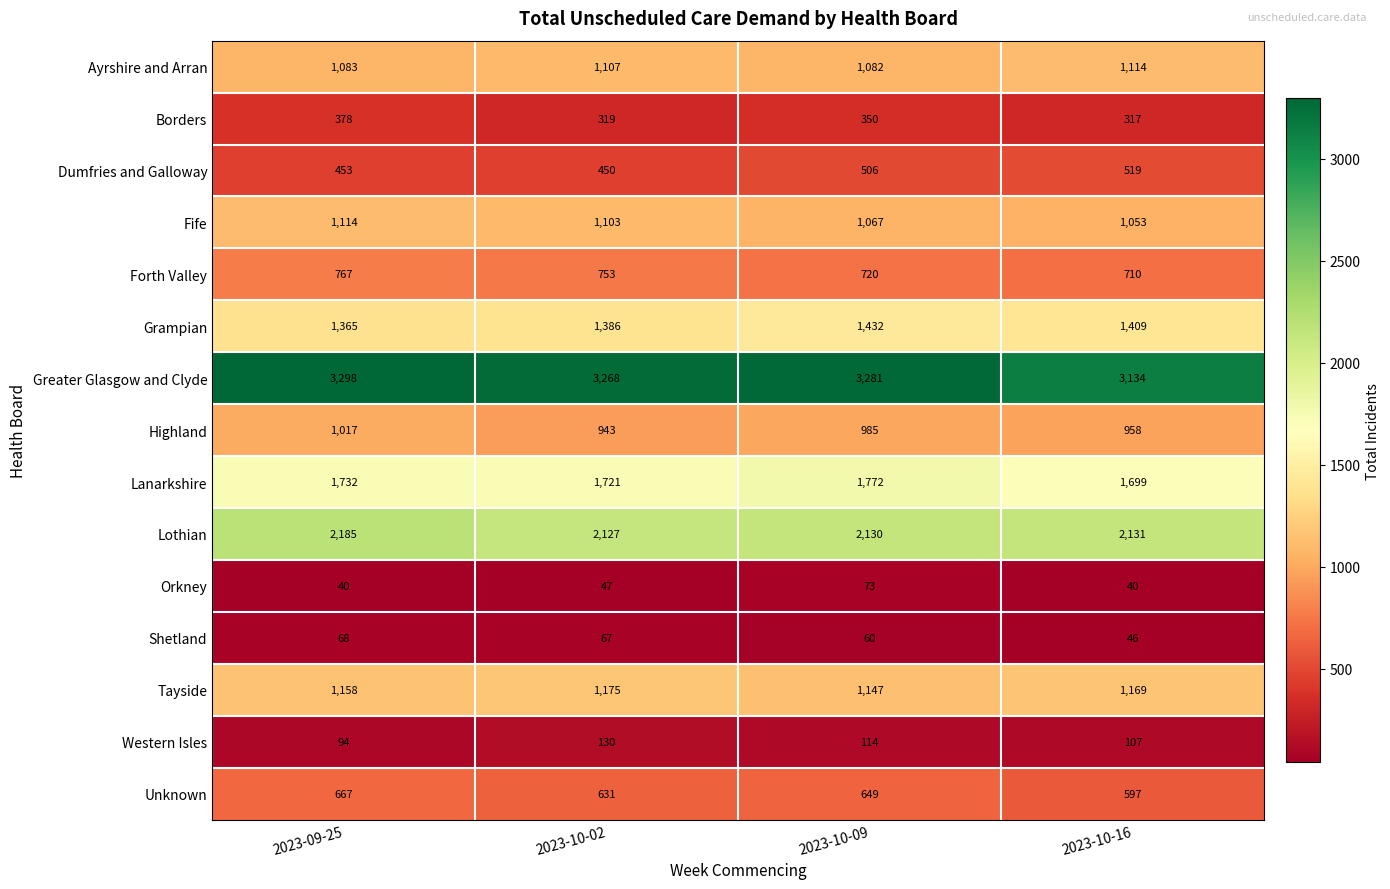

What is the average value of the Highland series?

976